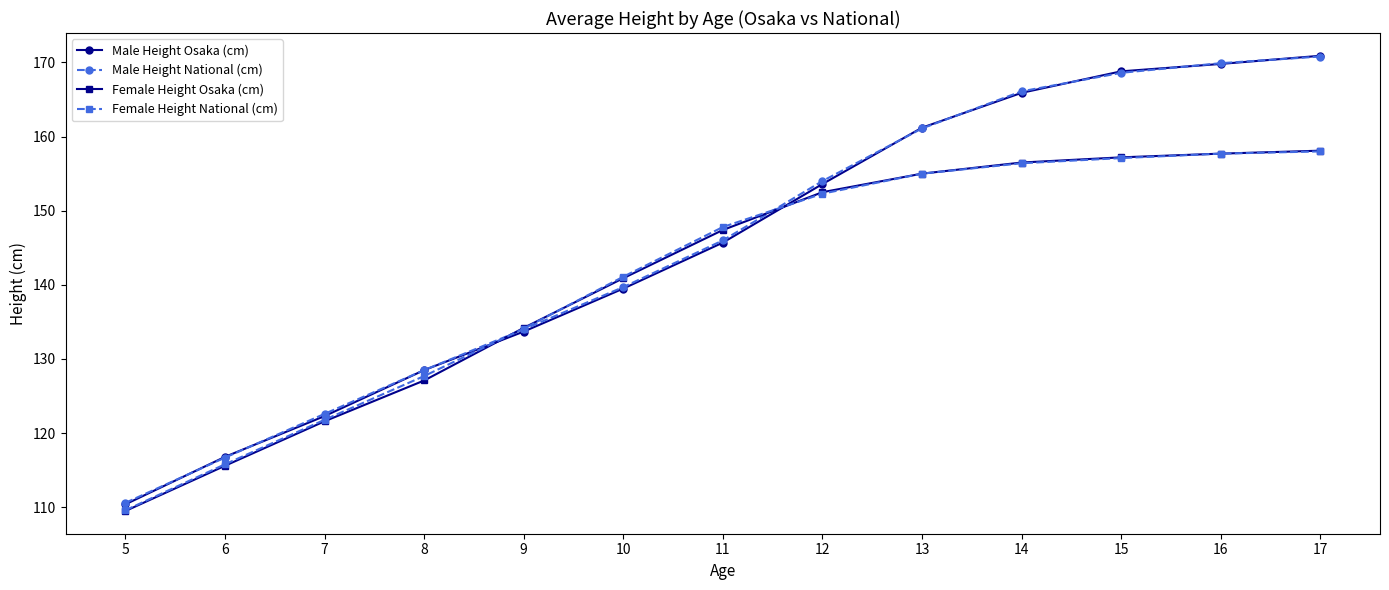

Where is Female Height Osaka (cm) nearest to the value 133?

9